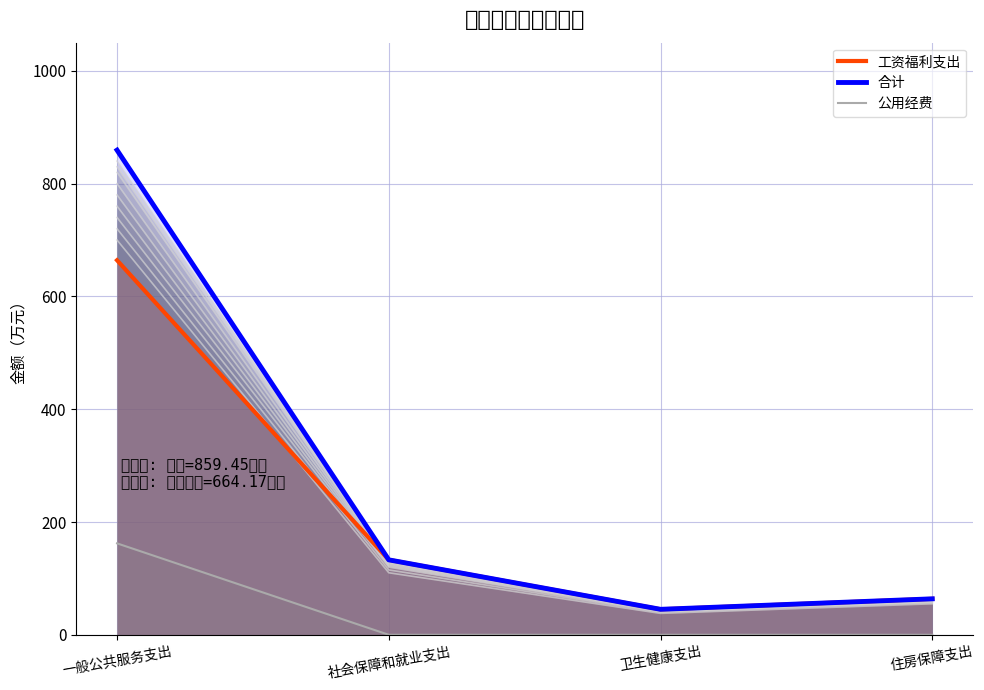

Reading left to right, what are all the values shown in this chart?

工资福利支出: 664.2	132.9	45.2	63.8
合计: 859.4	132.9	45.2	63.8
公用经费: 162.2	0.0	0.0	0.0